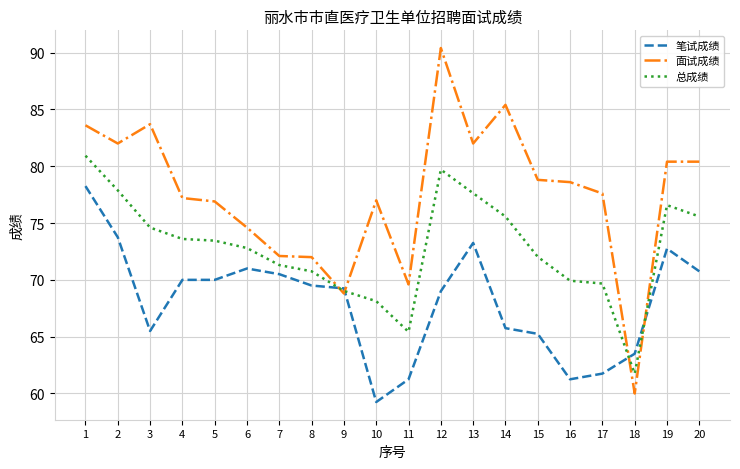

Which series has the widest spread of values?

面试成绩